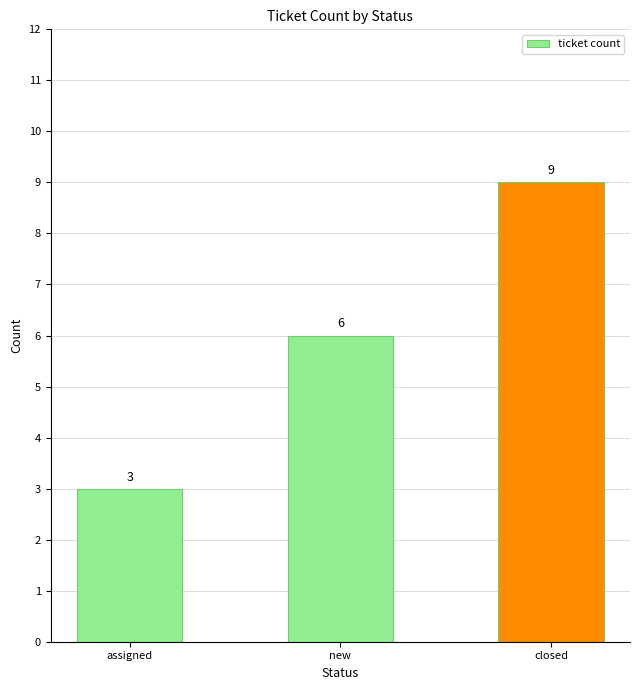

Reading left to right, what are all the values shown in this chart?

assigned=3	new=6	closed=9